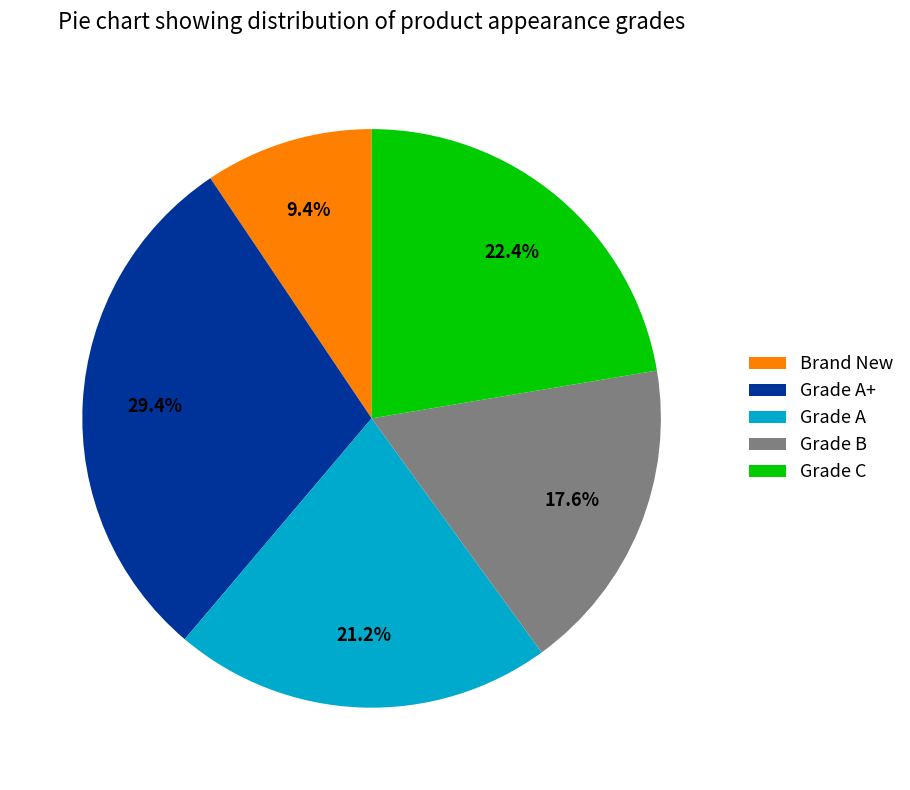

Which category has the smallest portion of the pie?

Brand New